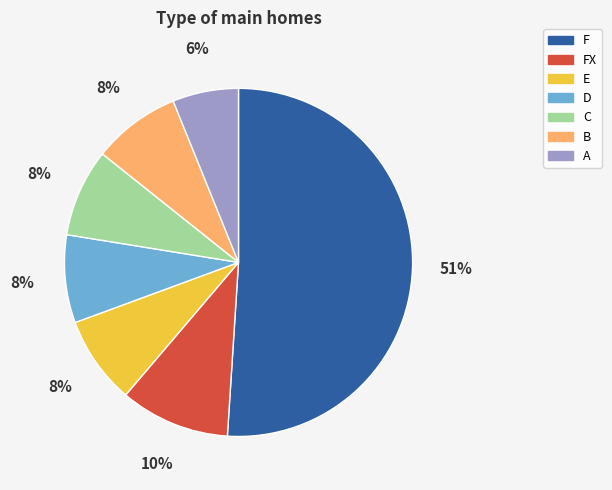

To the nearest percent, what is the average slice percentage?

14%